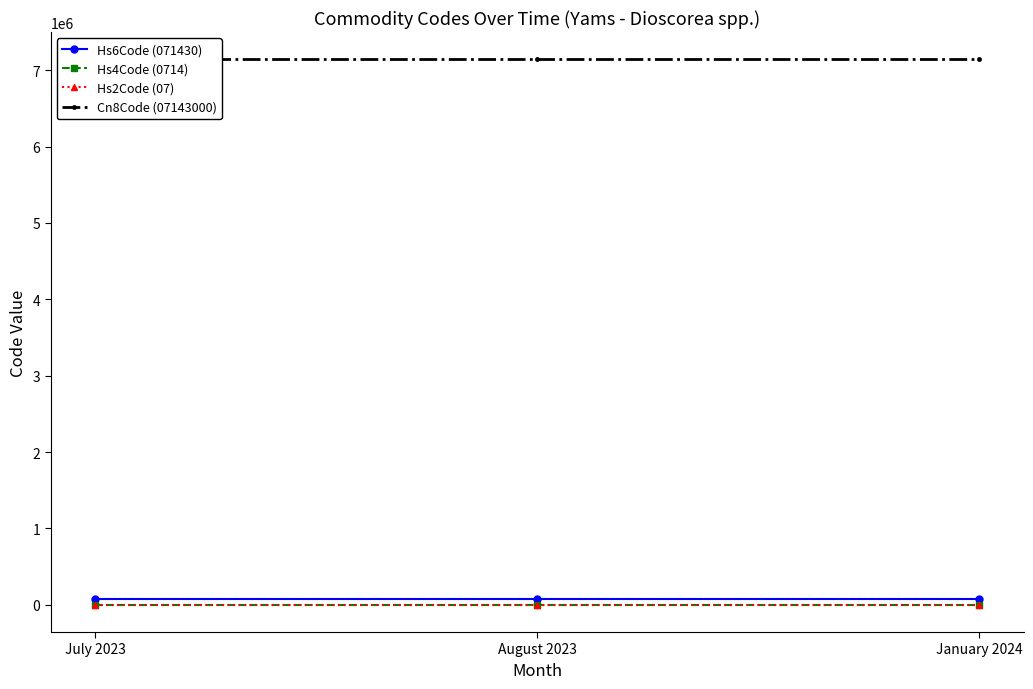

Is it true that Hs4Code (0714) equals 1149 at July 2023?

False